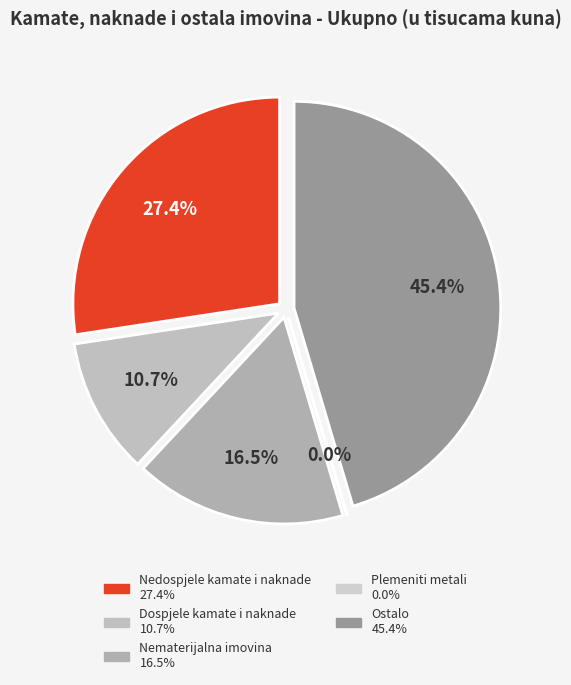

Between Plemeniti metali and Ostalo, which is larger?

Ostalo